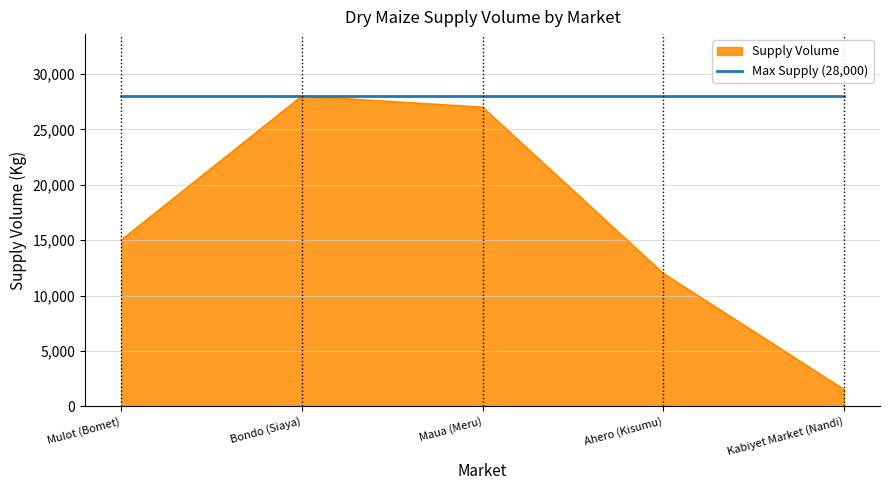

Is it true that the value at Maua (Meru) is 27000?

True